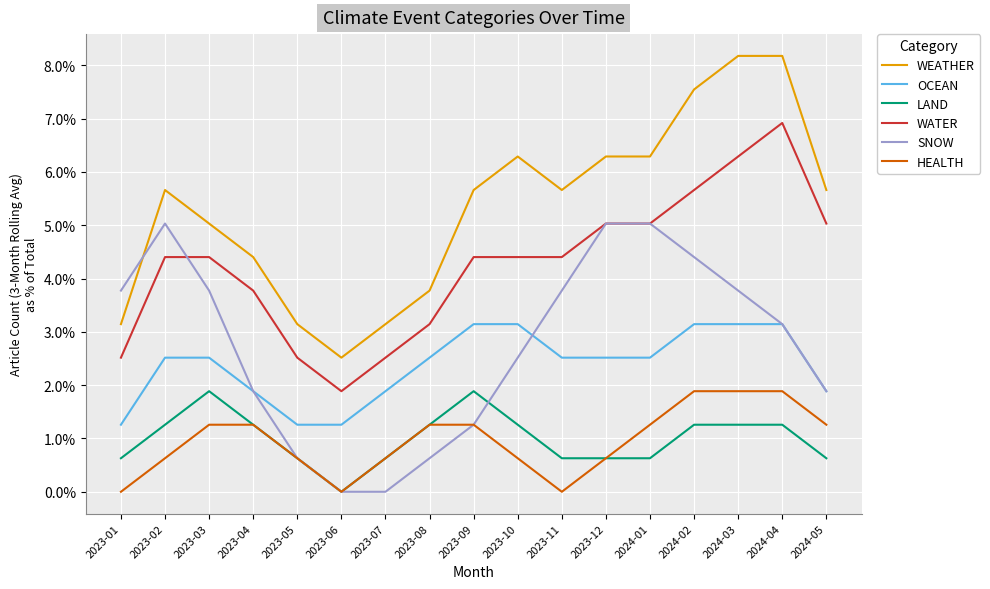

Does the chart have visible grid lines?

Yes